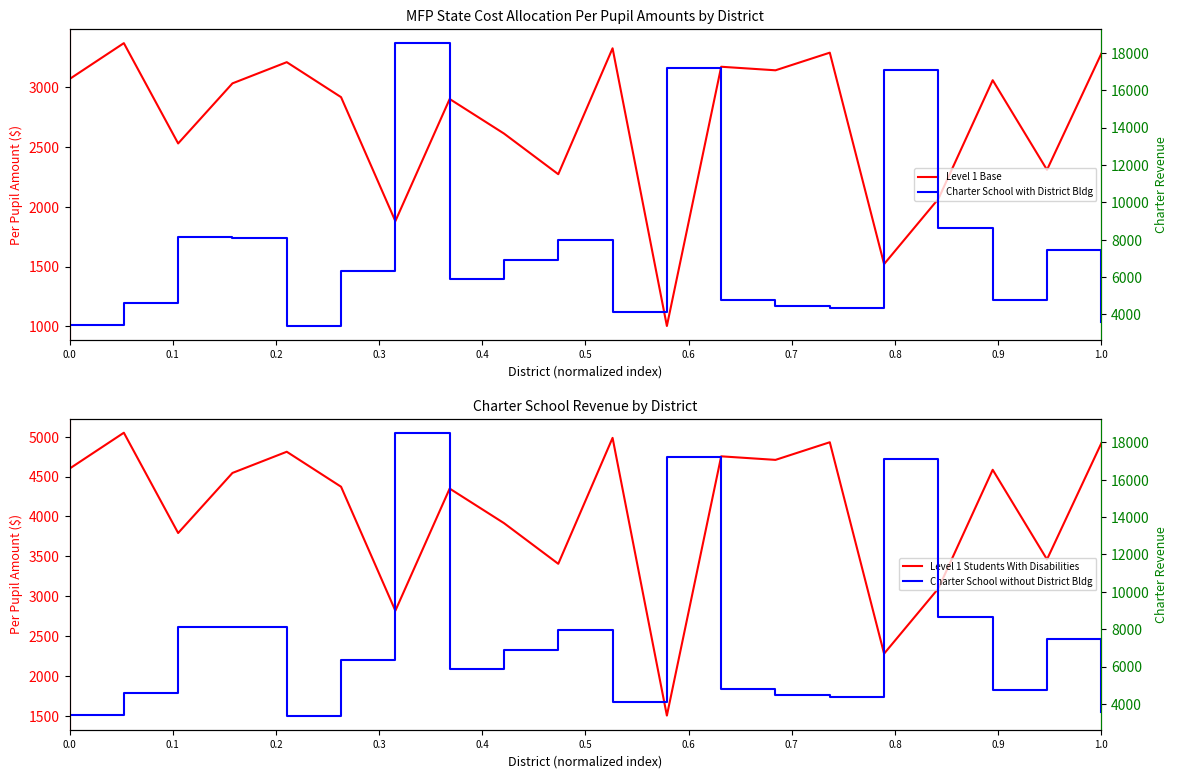

What are all the series names shown in the legend?

Level 1 Base, Level 1 Students With Disabilities, Charter School with District Bldg, Charter School without District Bldg